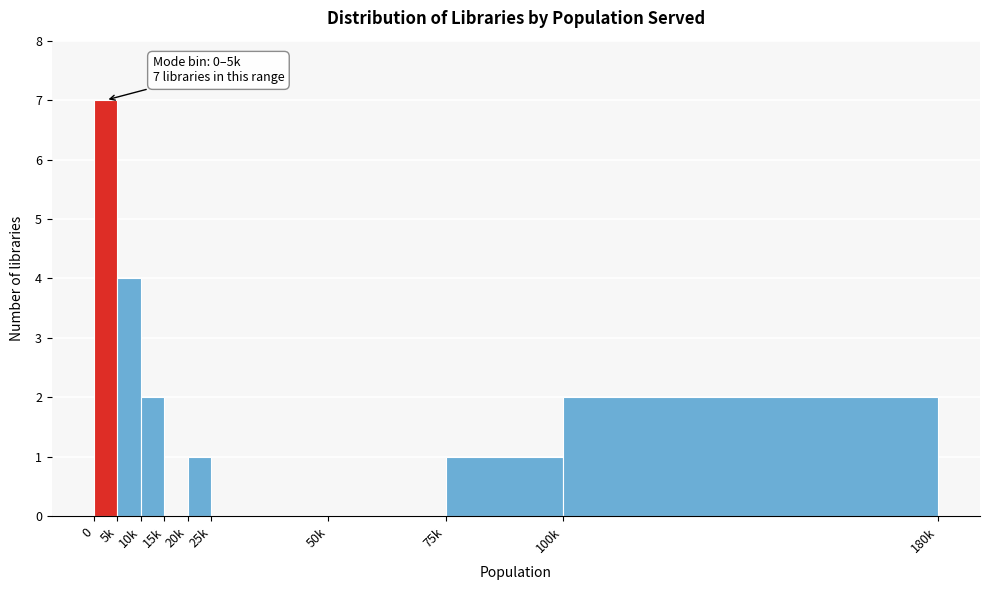

Reading left to right, what are all the values shown in this chart?

0=7	5k=4	10k=2	15k=0	20k=1	25k=0	50k=0	75k=1	100k=2